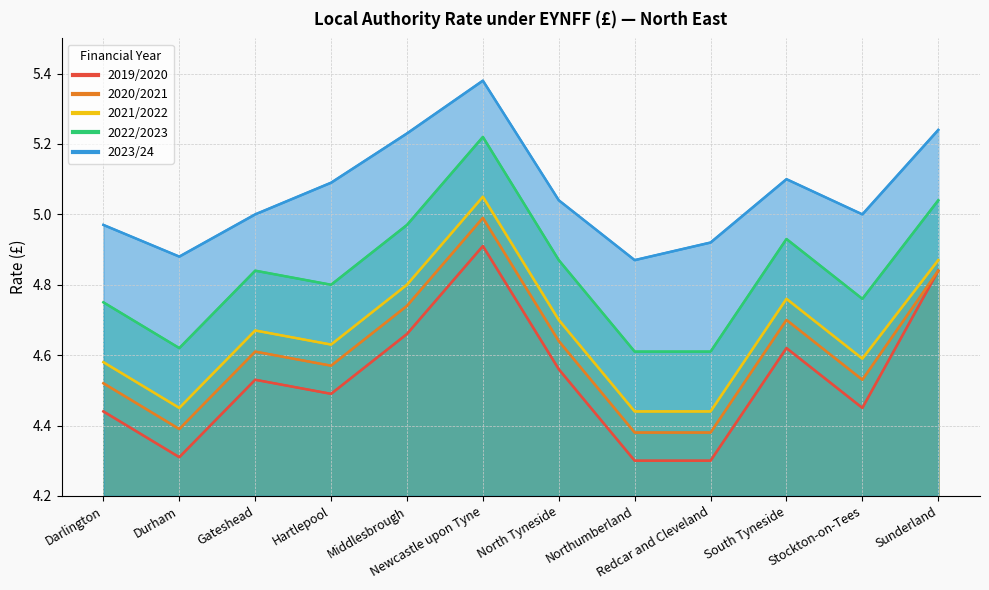

What is the difference between the maximum and second lowest values in the 2021/2022 series?

0.6